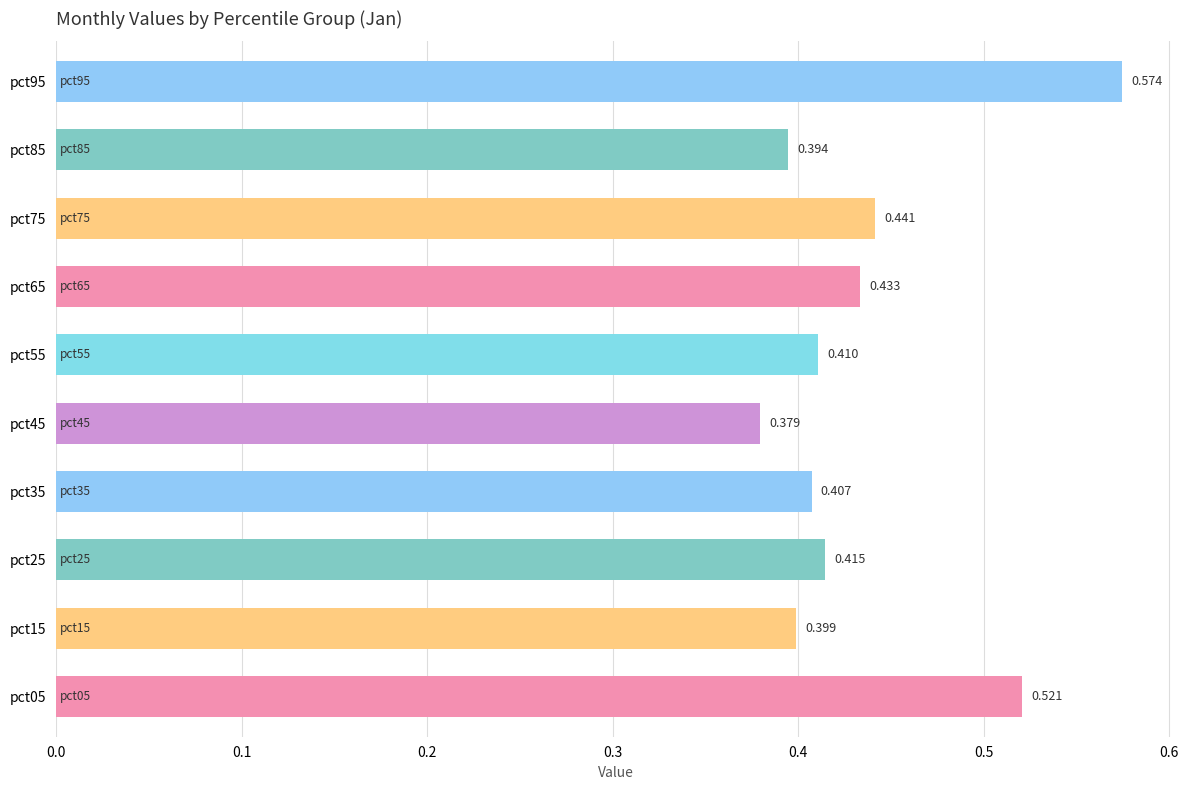

Rank the categories by value from highest to lowest.

pct95, pct05, pct75, pct65, pct25, pct55, pct35, pct15, pct85, pct45